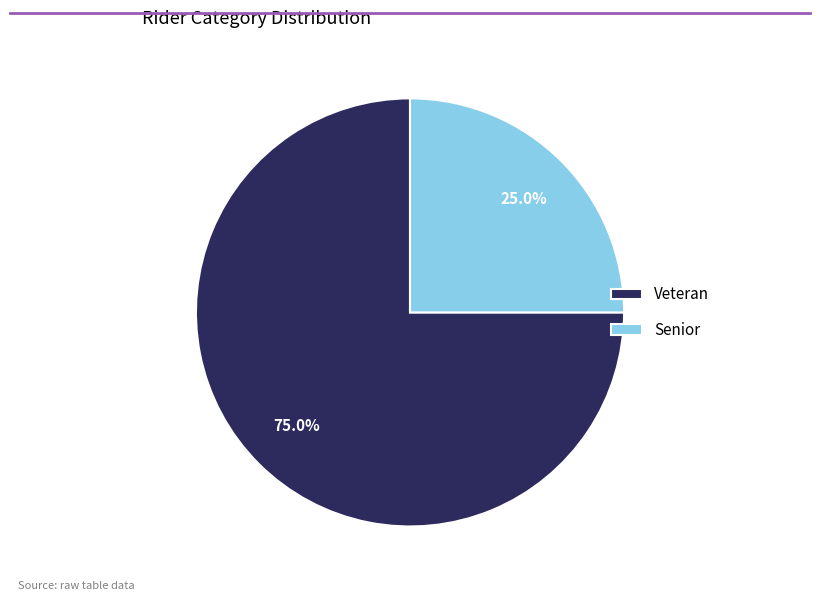

What percentage is the Veteran slice, to the nearest percent?

75%